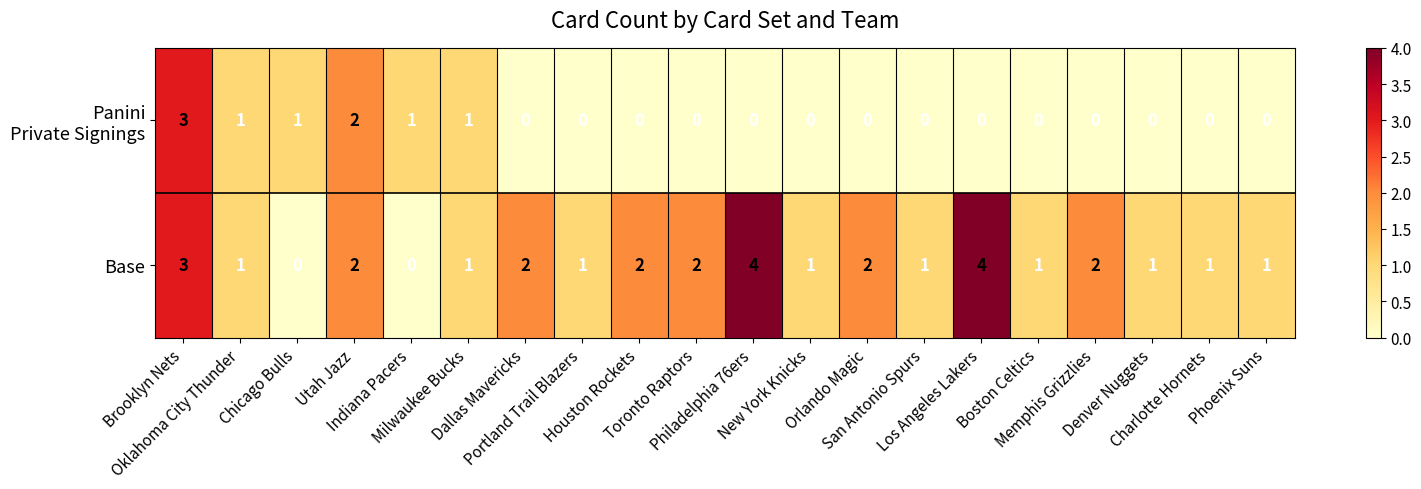

Which series has the largest range (max minus min)?

Base